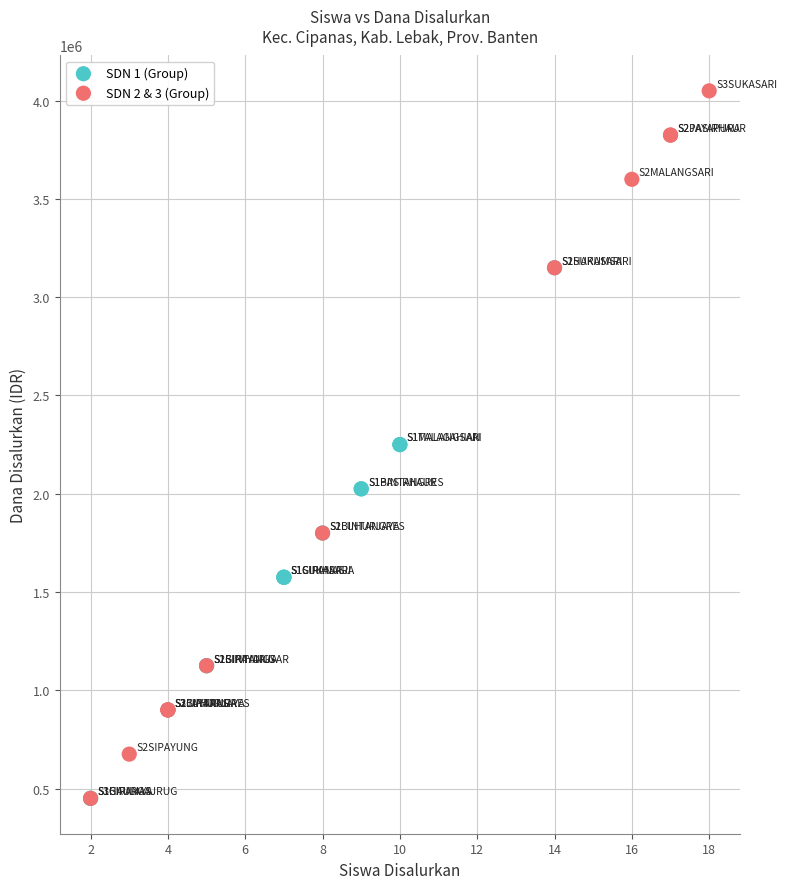

Which series has the largest Y range (max minus min)?

SDN 2 & 3 (Group)